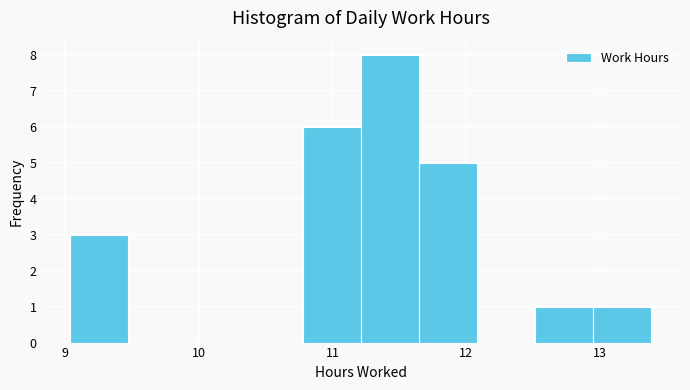

Which range on the x-axis has the tallest bar?

11.2 to 11.6